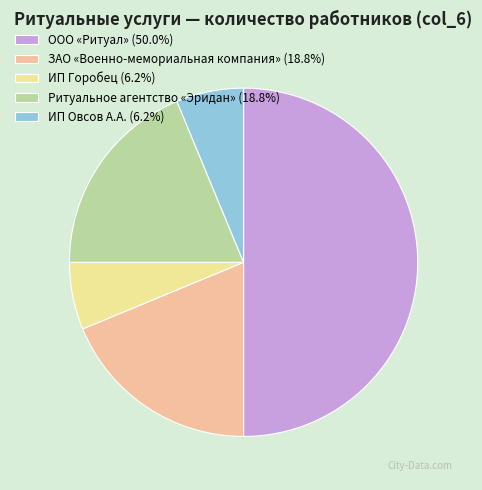

Combined, do ИП Овсов А.А. (6.2%) and ИП Горобец (6.2%) account for over 50%?

No